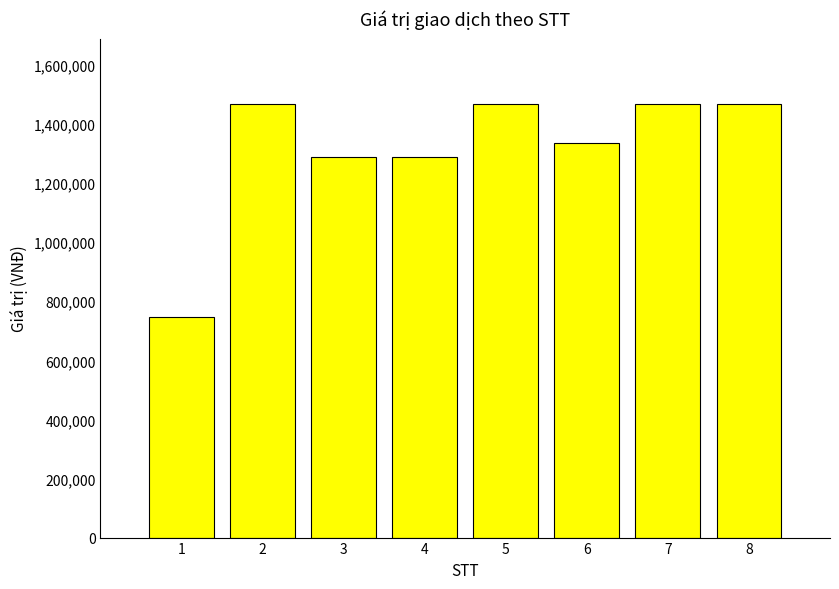

Read the value at 8, to the nearest 50.

1469000